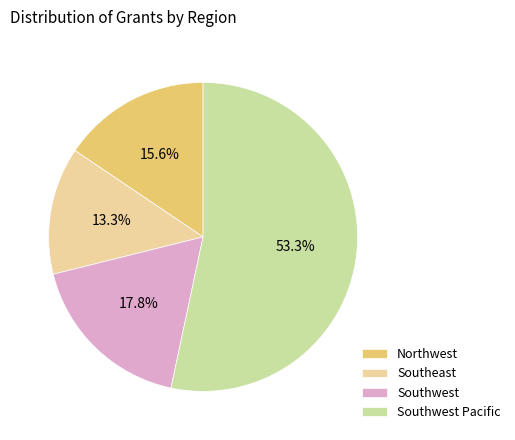

What is the largest slice in the pie chart?

Southwest Pacific